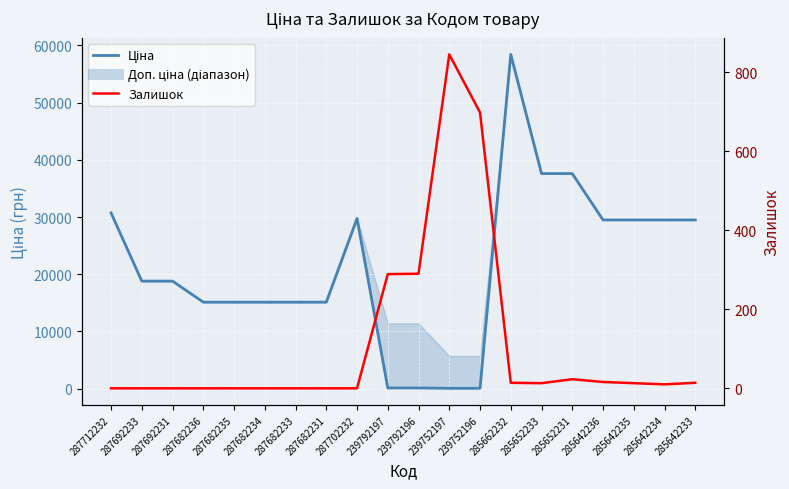

What is the difference between the maximum and minimum values in the Ціна series?

58369.5